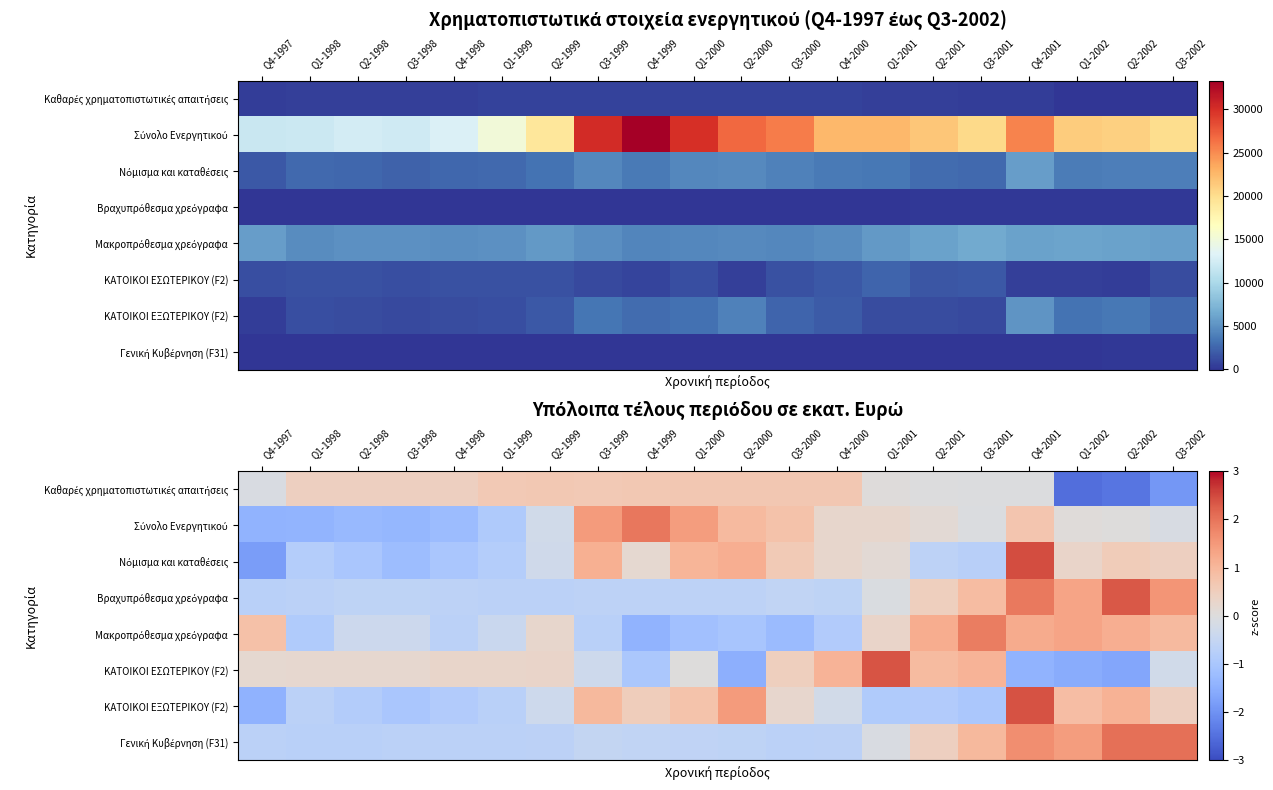

Between Q2-2002 and Q1-1998, which is larger?

Q1-1998